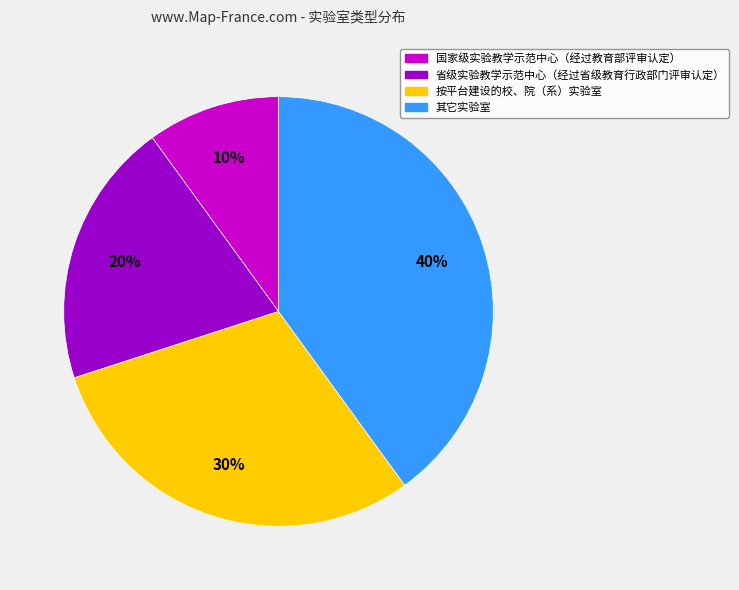

Does 国家级实验教学示范中心（经过教育部评审认定） represent more than half of the total?

No